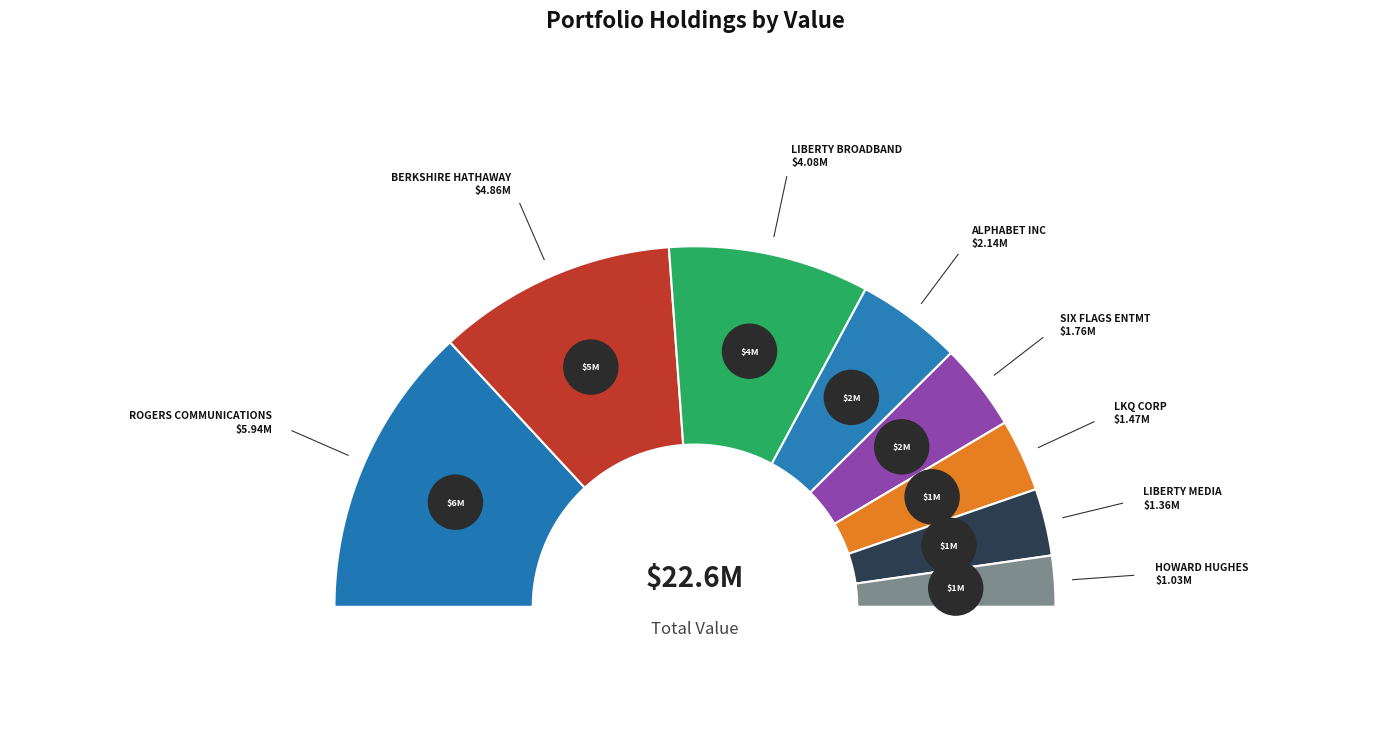

Is it true that ROGERS COMMUNICATIONS is 26% of the pie?

True